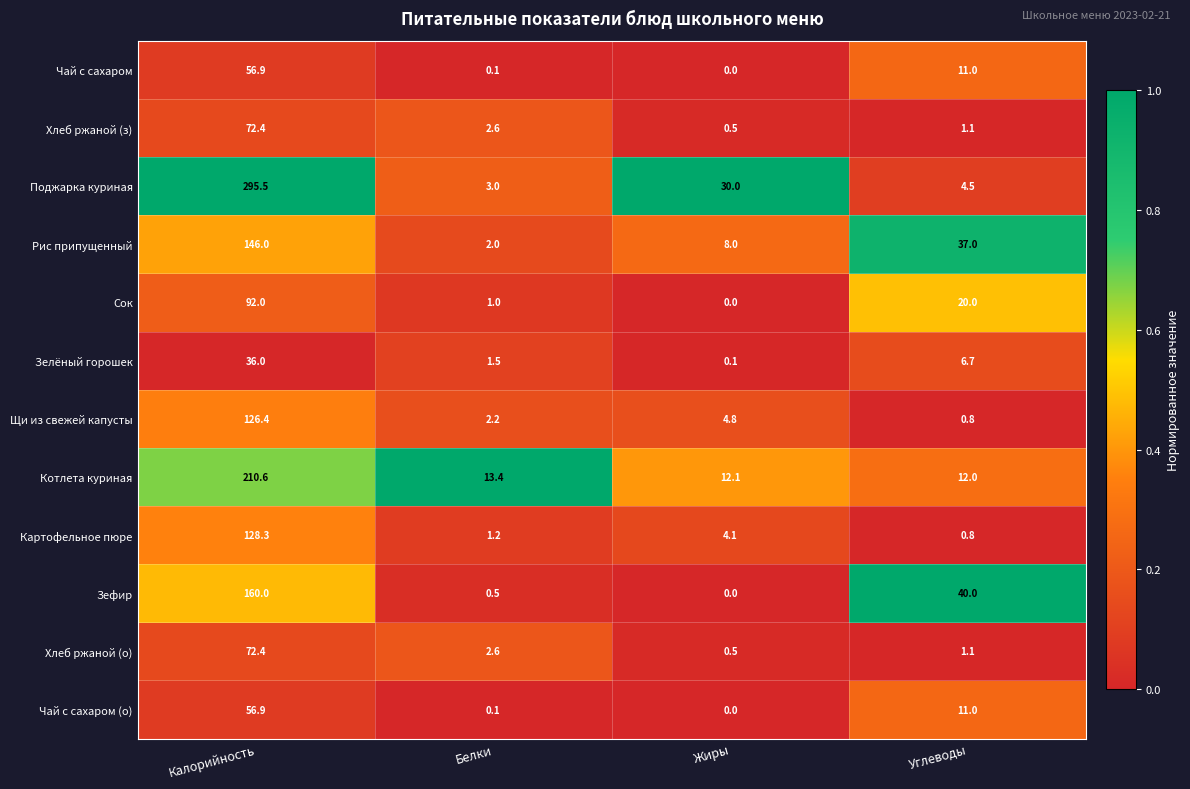

What is the difference between the maximum and minimum values in the Чай с сахаром (о) series?

56.9